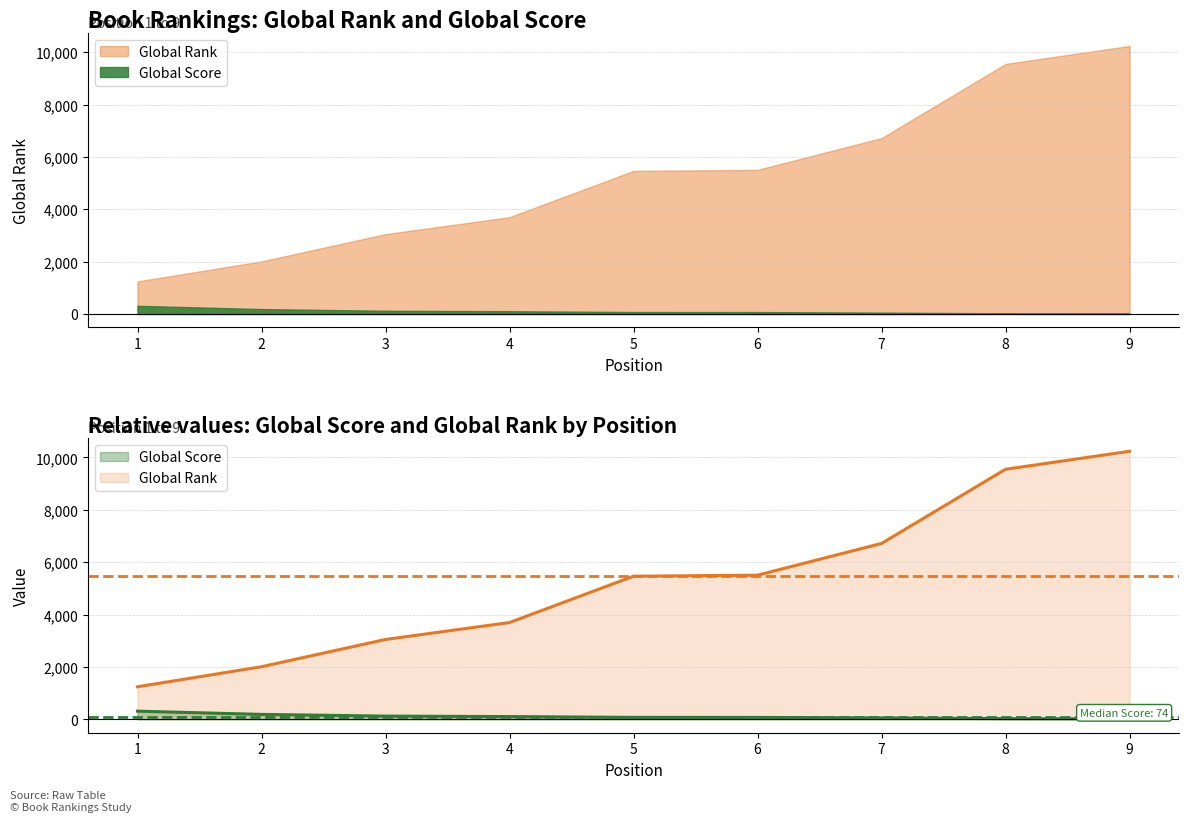

What are all the series names shown in the legend?

Global Rank, Global Score